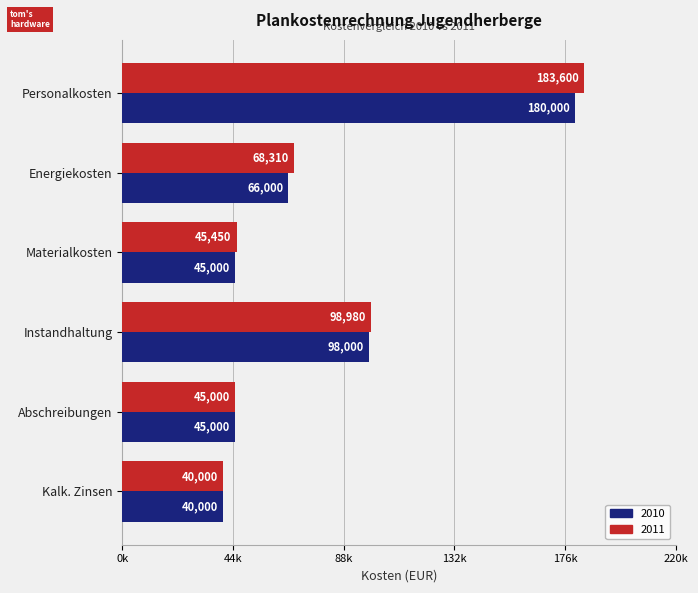

Which series has the largest range (max minus min)?

2011